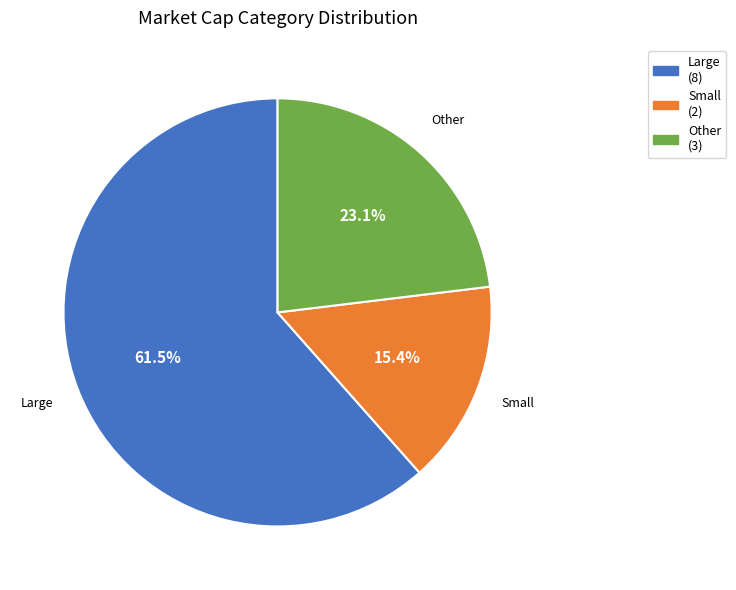

What is the smallest slice in the pie chart?

Small